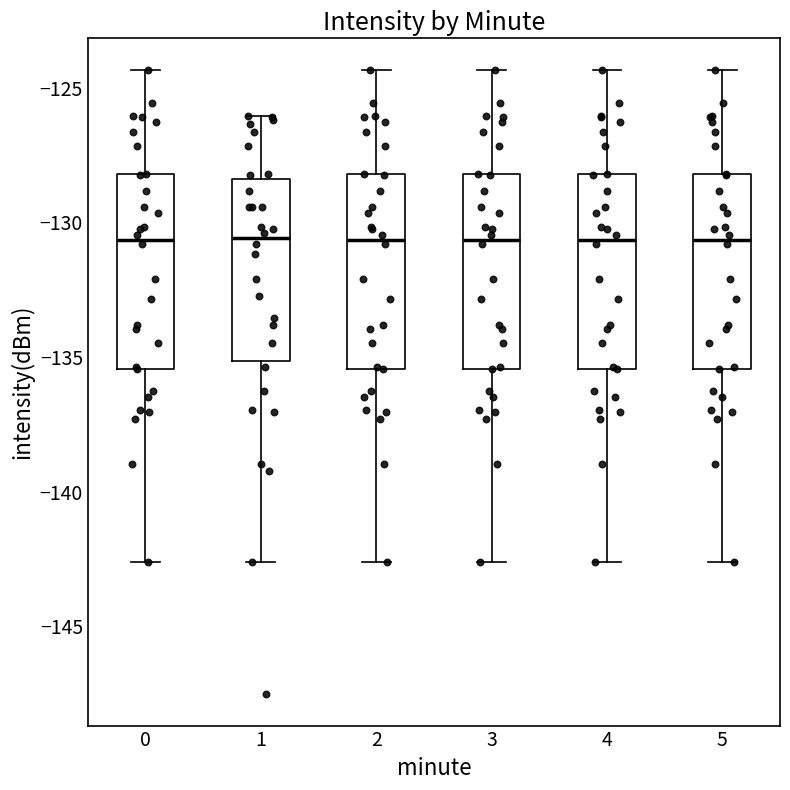

Reading left to right, read every box against the y-axis: the position of its median line, the range the box covers, and the ends of its whiskers. The values are not printed on the chart, so give them approximately, as read against the axis.

0: median -130.5, box -135.5 to -128.0, whiskers -142.5 to -124.5
1: median -130.5, box -135.0 to -128.5, whiskers -142.5 to -126.0
2: median -130.5, box -135.5 to -128.0, whiskers -142.5 to -124.5
3: median -130.5, box -135.5 to -128.0, whiskers -142.5 to -124.5
4: median -130.5, box -135.5 to -128.0, whiskers -142.5 to -124.5
5: median -130.5, box -135.5 to -128.0, whiskers -142.5 to -124.5